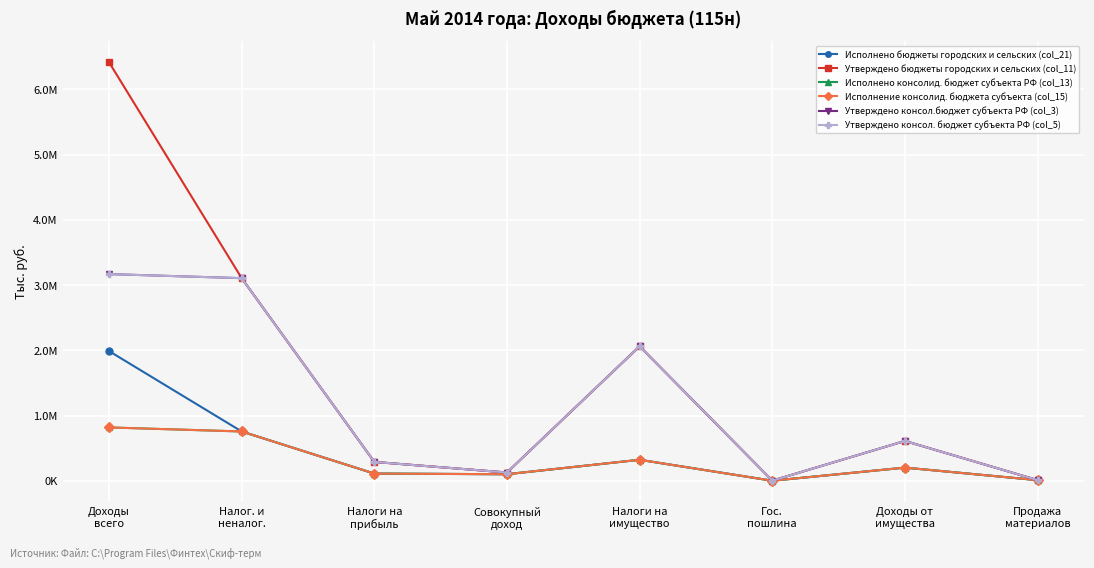

True or false: Утверждено консол. бюджет субъекта РФ (col_5) has more than 0 points higher than both neighbors.

True